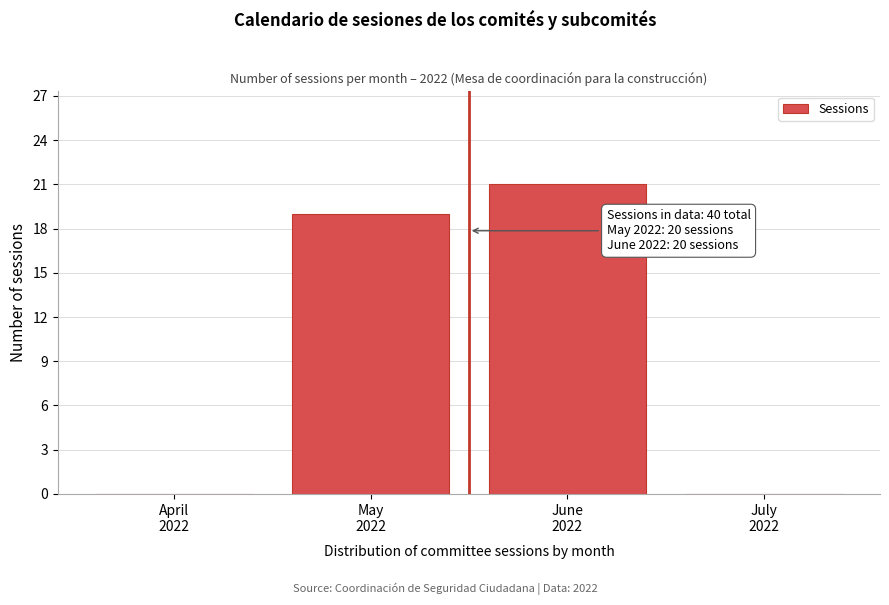

What is the greatest value displayed?

21